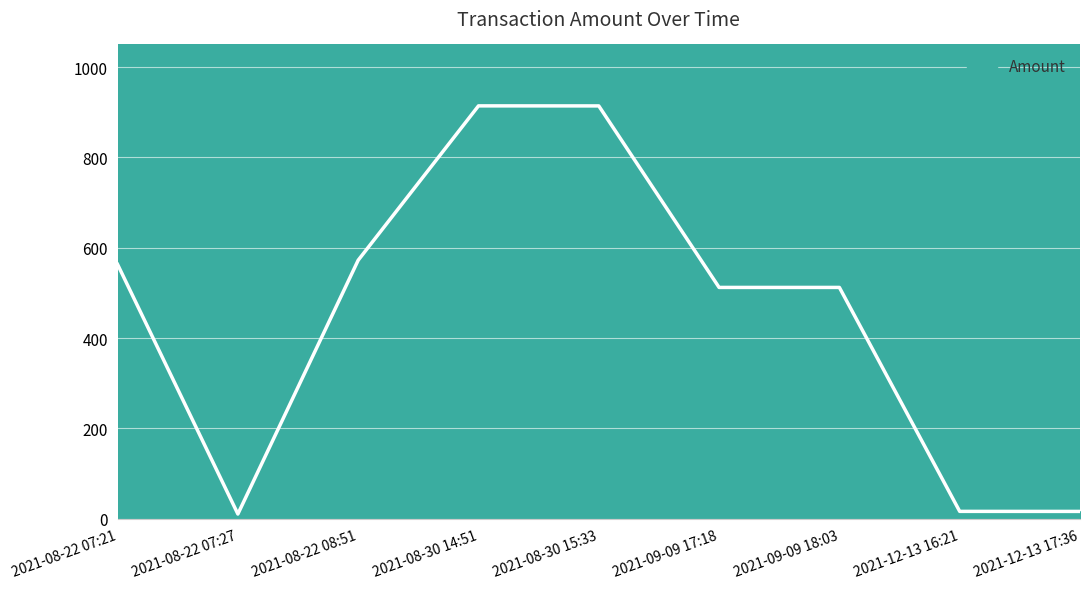

What position from the left is 2021-08-22 07:27?

2